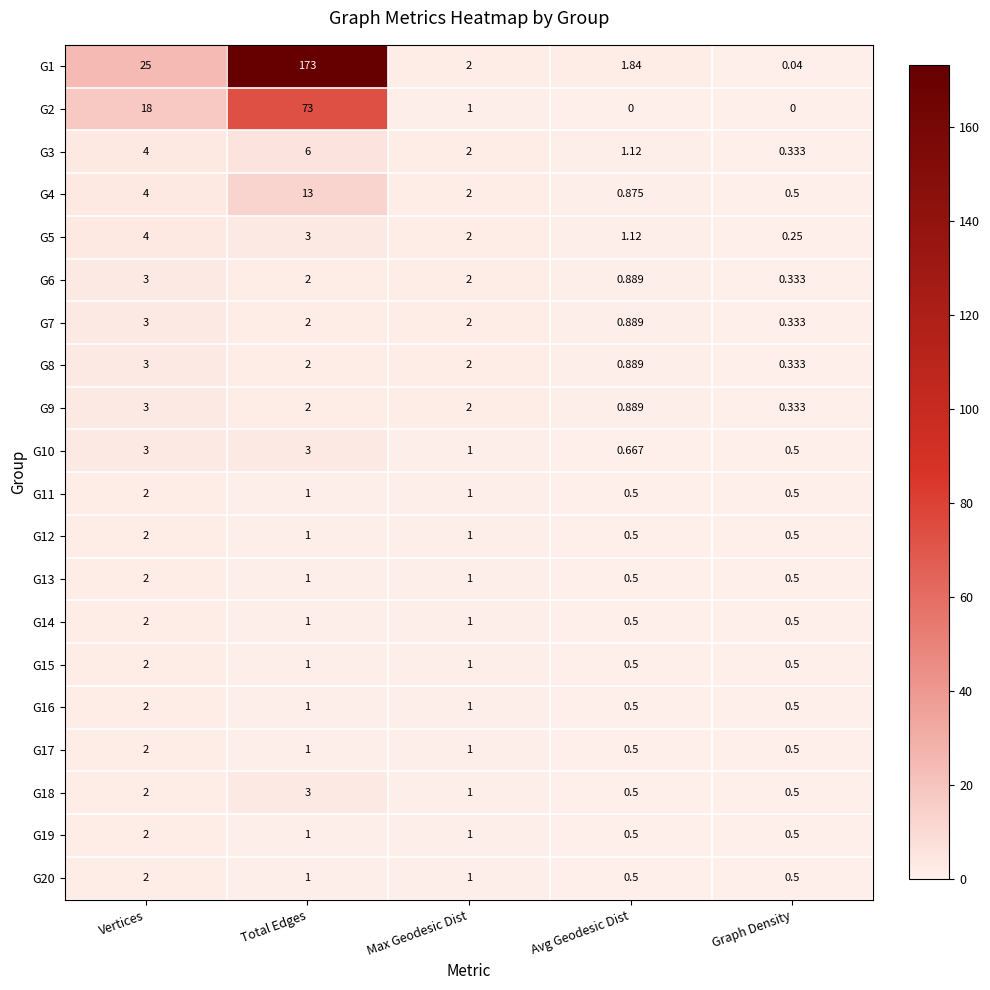

At which category is the sum across all series the highest?

Total Edges